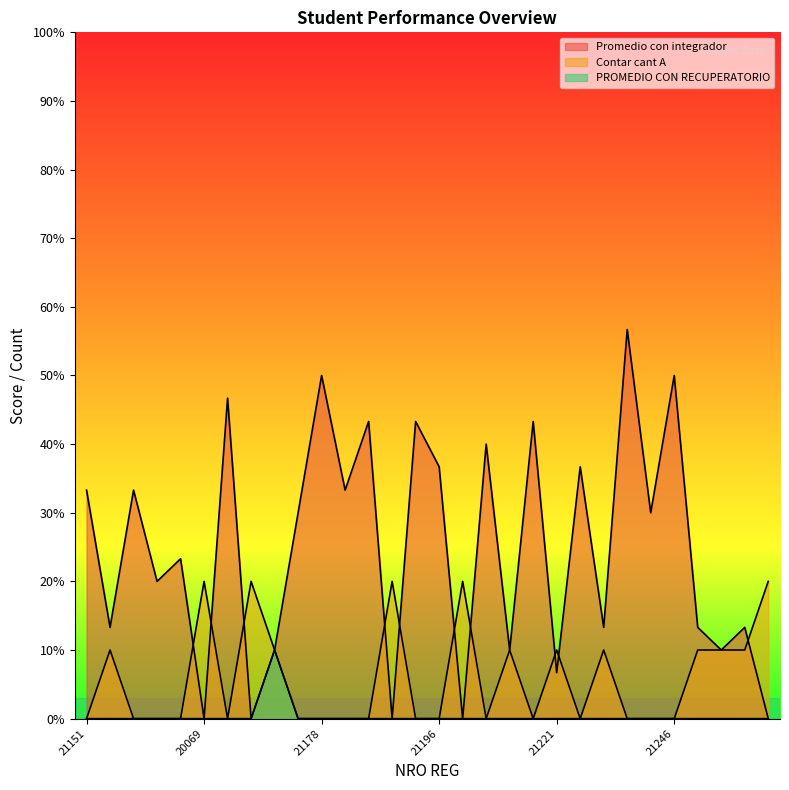

What is the difference between the highest and lowest values at 21151?

3.3